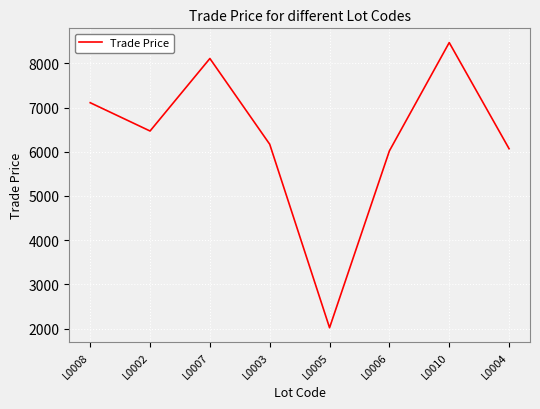

What is the difference between the second highest and minimum values?

6090